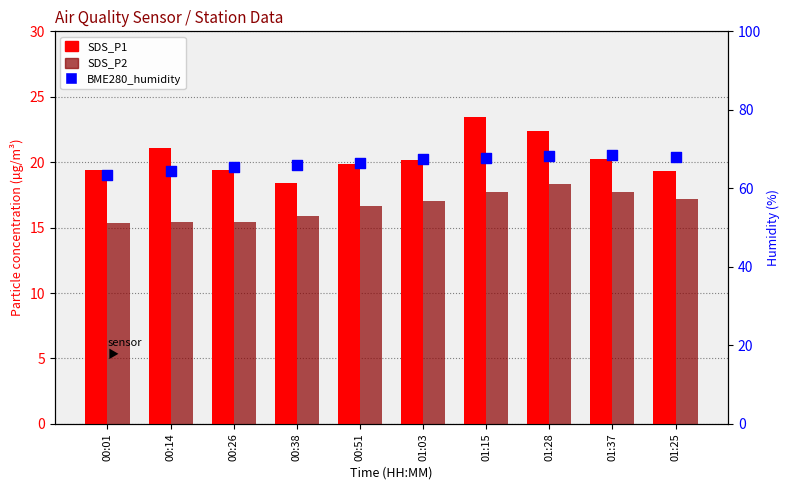

Which series has the widest spread of Y values?

BME280_humidity